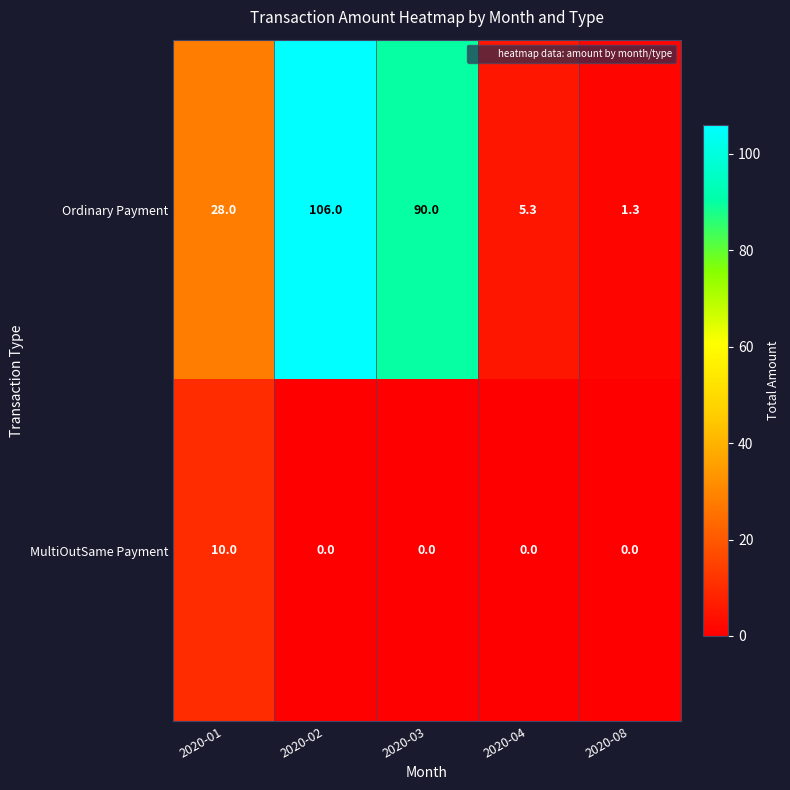

At how many categories does at least one series exceed 17?

3